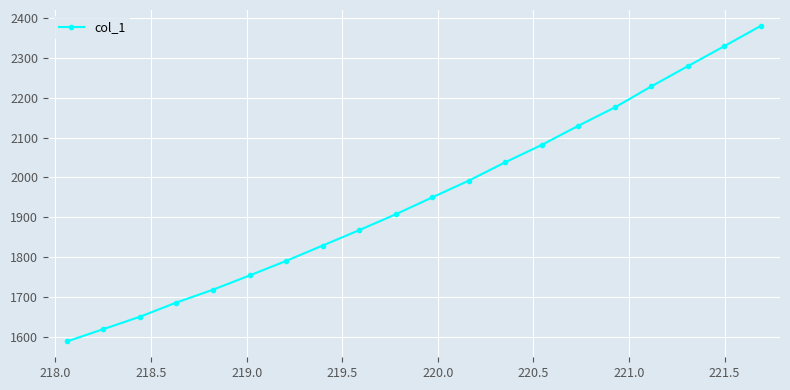

Reading right to left, transcribe all the data shown in this chart.

2380.1	2329.1	2279.0	2228.2	2175.5	2129.5	2081.5	2038.0	1991.9	1950.0	1907.6	1867.8	1829.3	1790.7	1754.2	1718.6	1686.5	1650.8	1619.8	1588.8